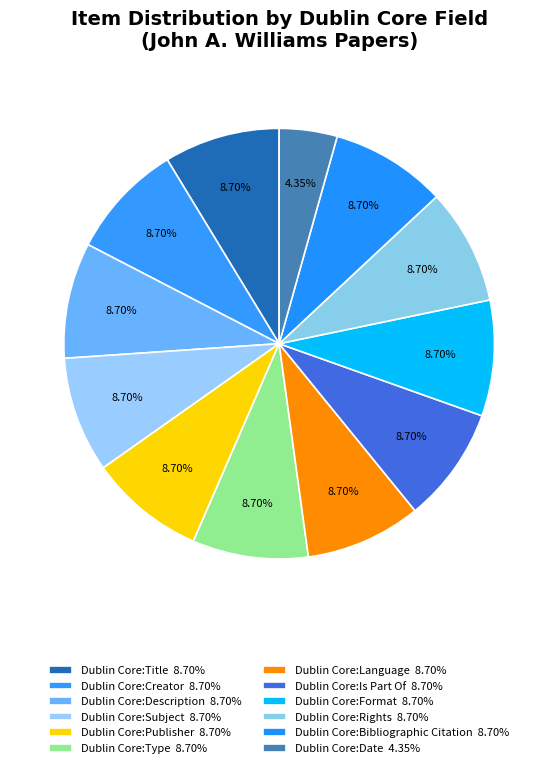

Count the number of slices in the pie.

12